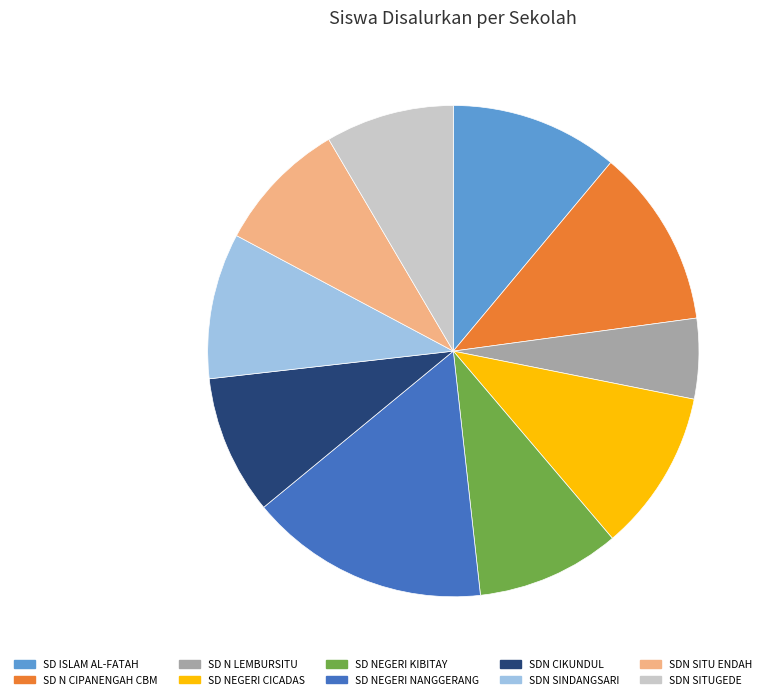

How many slices are in this pie chart?

10